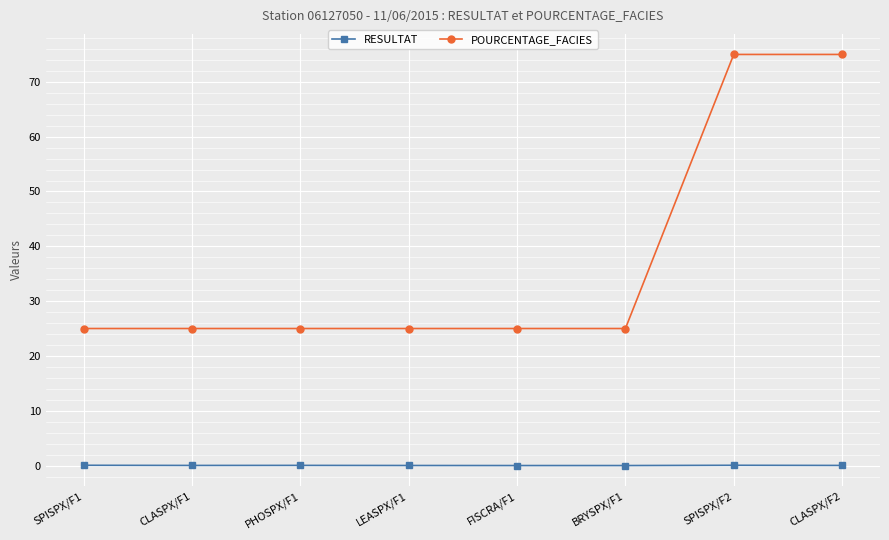

What is the difference between the maximum and minimum values in the POURCENTAGE_FACIES series?

50.0